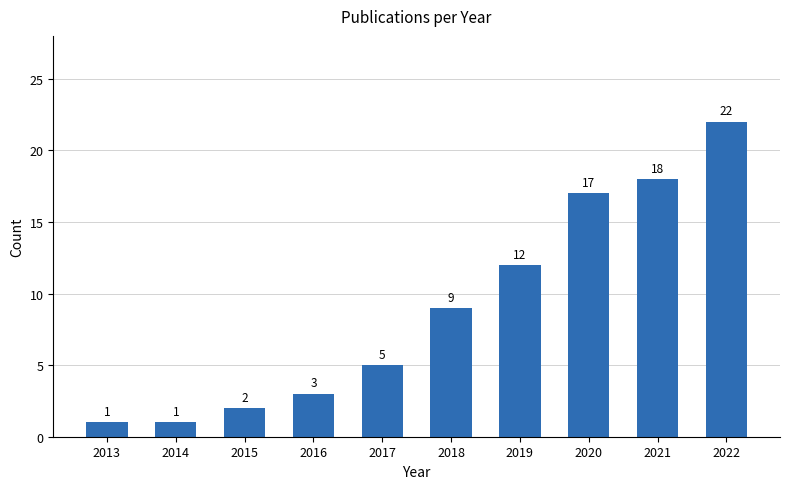

What is the sum of the values at 2022 and 2021?

40